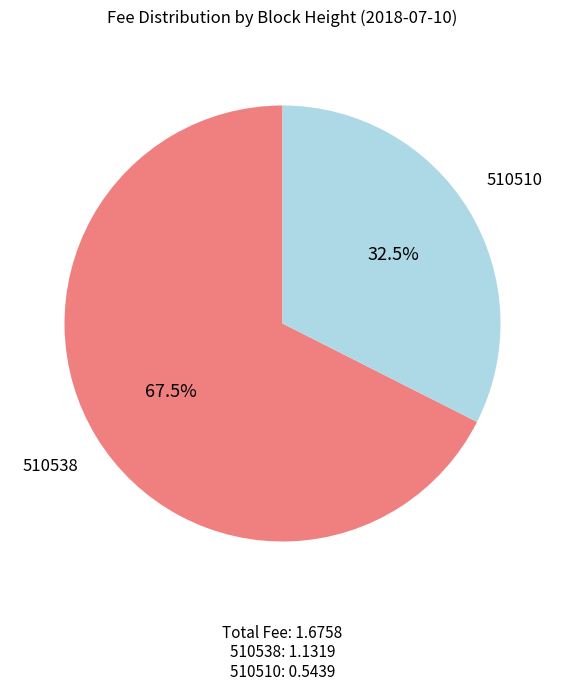

Count the number of slices in the pie.

2